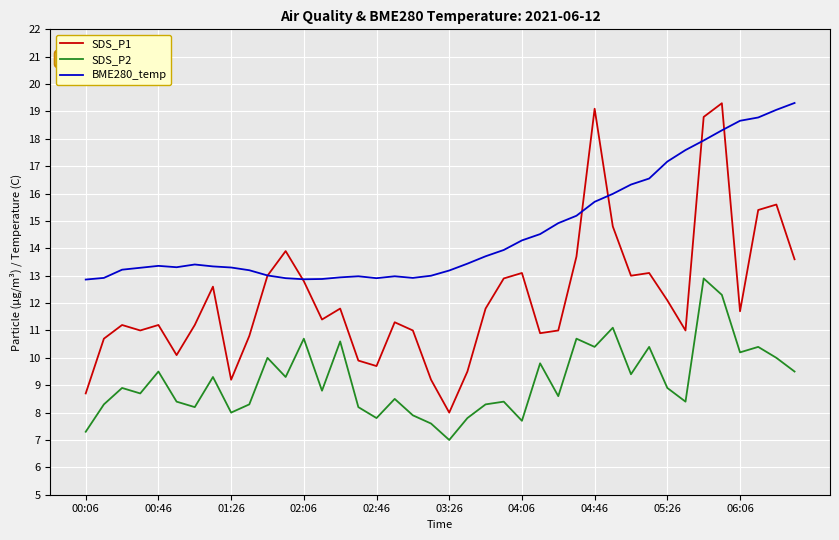

Which series has the largest total across all categories?

BME280_temp